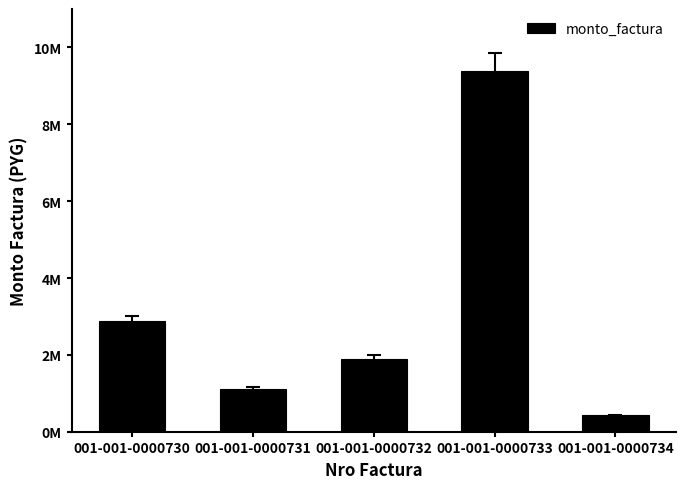

Reading right to left, transcribe all the data shown in this chart.

424000	9375000	1890000	1100000	2880000